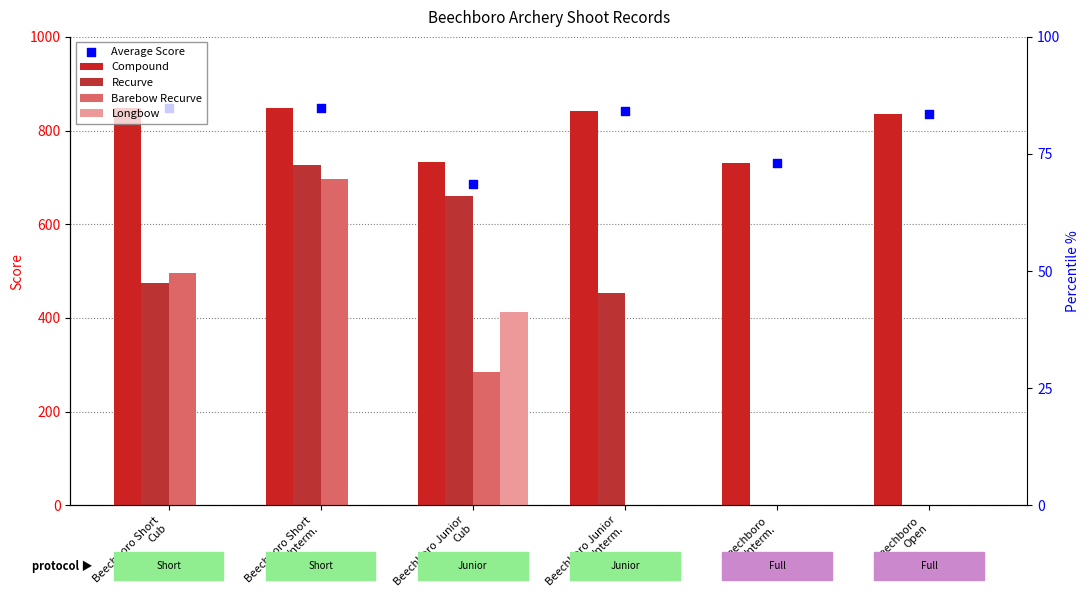

At how many categories does at least one series exceed 561?

6